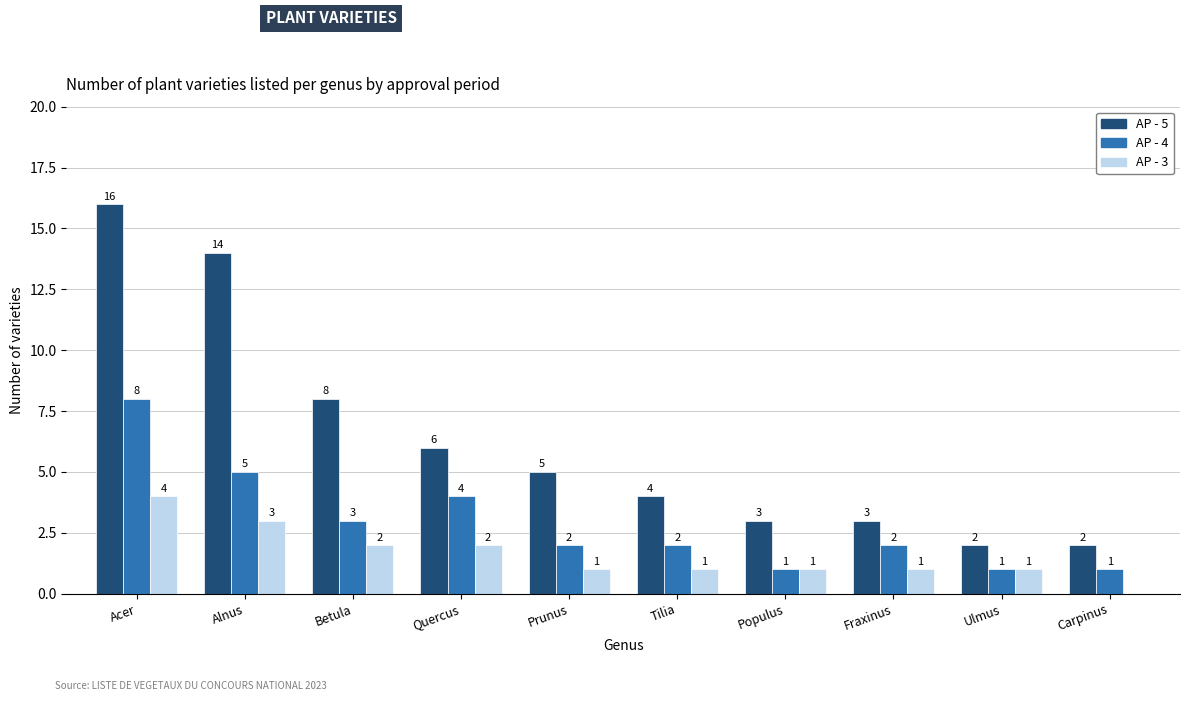

What is the sum of all AP - 3 values?

16